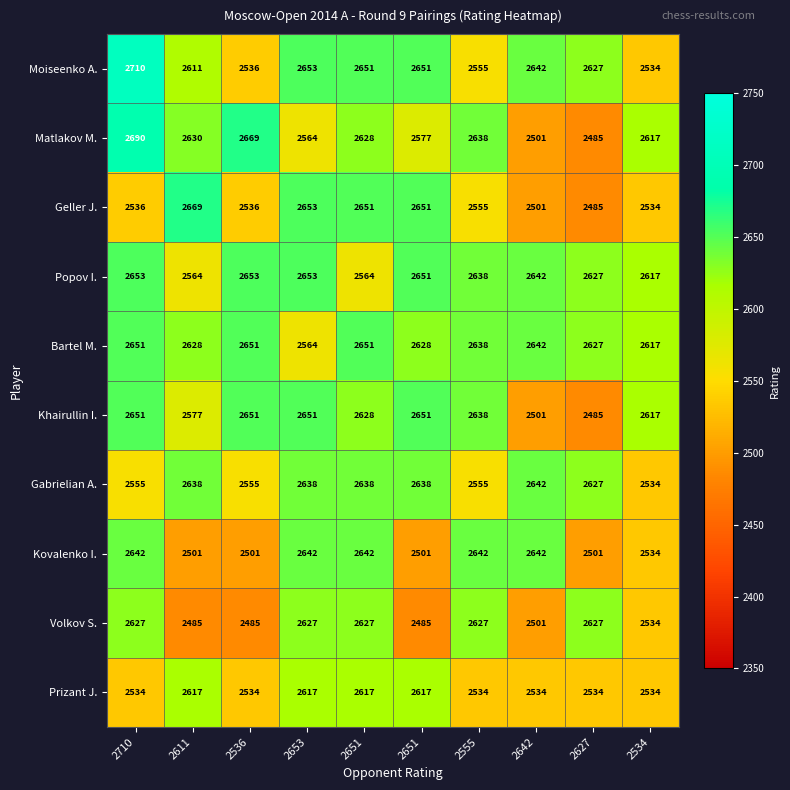

What is the total value across all series at 2536?

25771